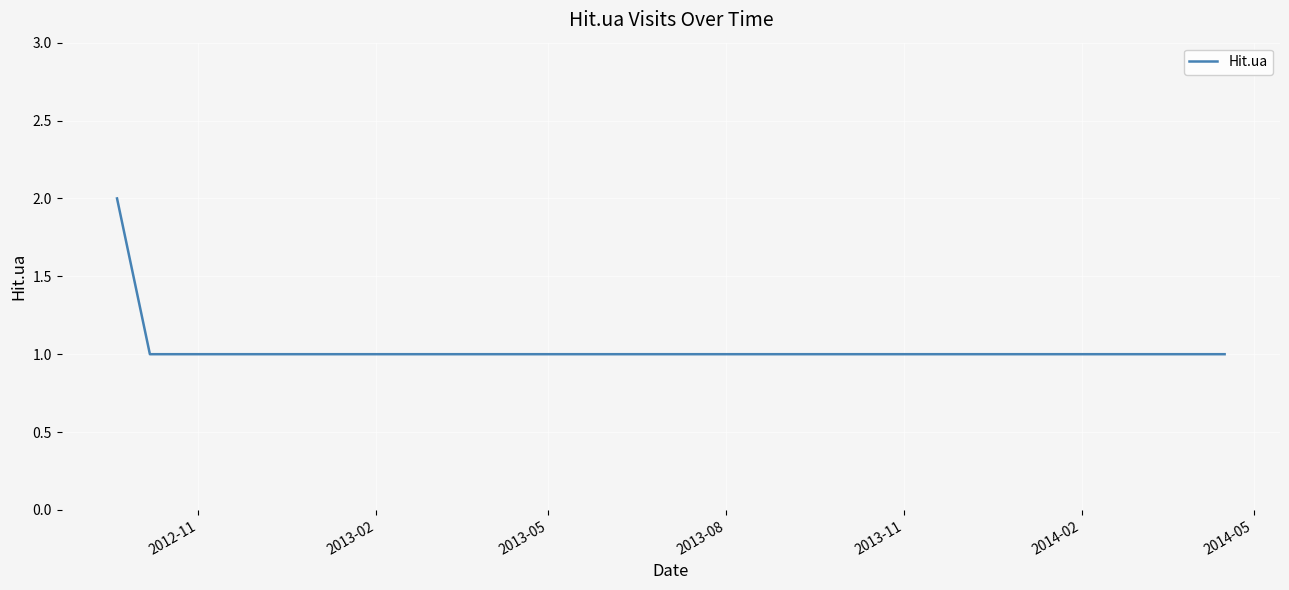

Is this an area chart (filled region under the line)?

No